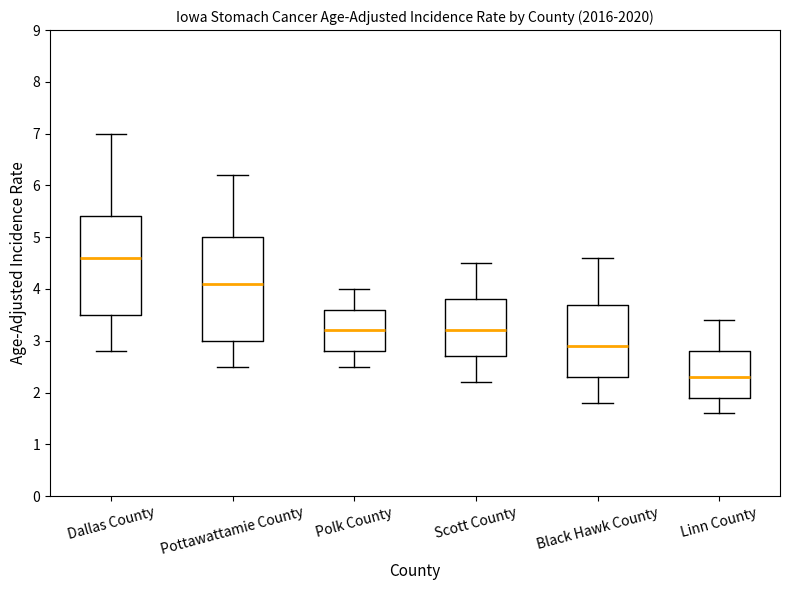

Reading left to right, transcribe this box plot: for each box, give where its median line is, the range the box spans, and where its two whiskers end, as read against the y-axis. The values are not printed on the chart, so give them approximately, as read against the axis.

Dallas County: median 4.6, box 3.5 to 5.4, whiskers 2.8 to 7.0
Pottawattamie County: median 4.1, box 3.0 to 5.0, whiskers 2.5 to 6.2
Polk County: median 3.2, box 2.8 to 3.6, whiskers 2.5 to 4.0
Scott County: median 3.2, box 2.7 to 3.8, whiskers 2.2 to 4.5
Black Hawk County: median 2.9, box 2.3 to 3.7, whiskers 1.8 to 4.6
Linn County: median 2.3, box 1.9 to 2.8, whiskers 1.6 to 3.4